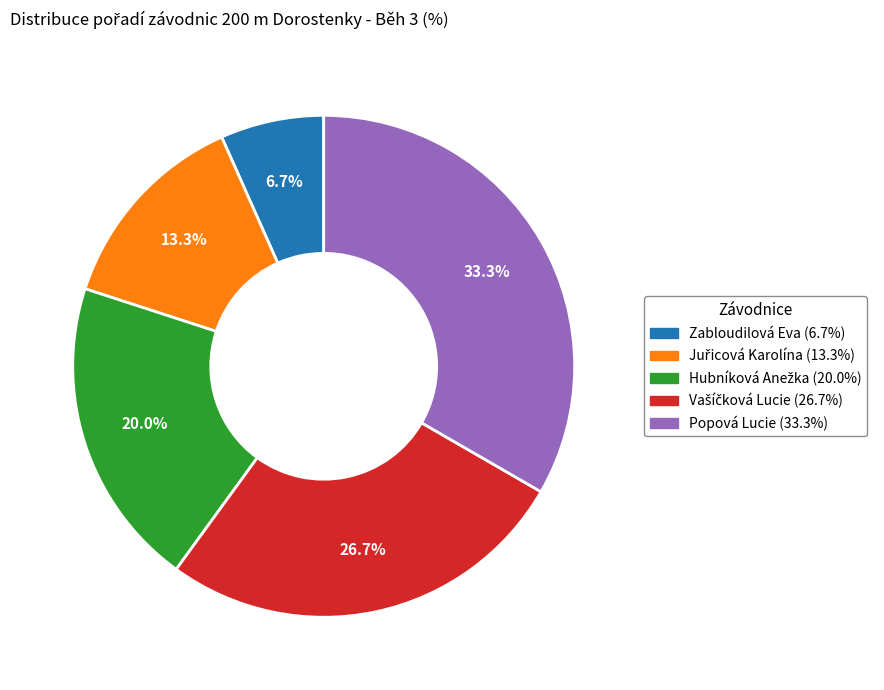

Is it true that Zabloudilová Eva is 7% of the pie?

True